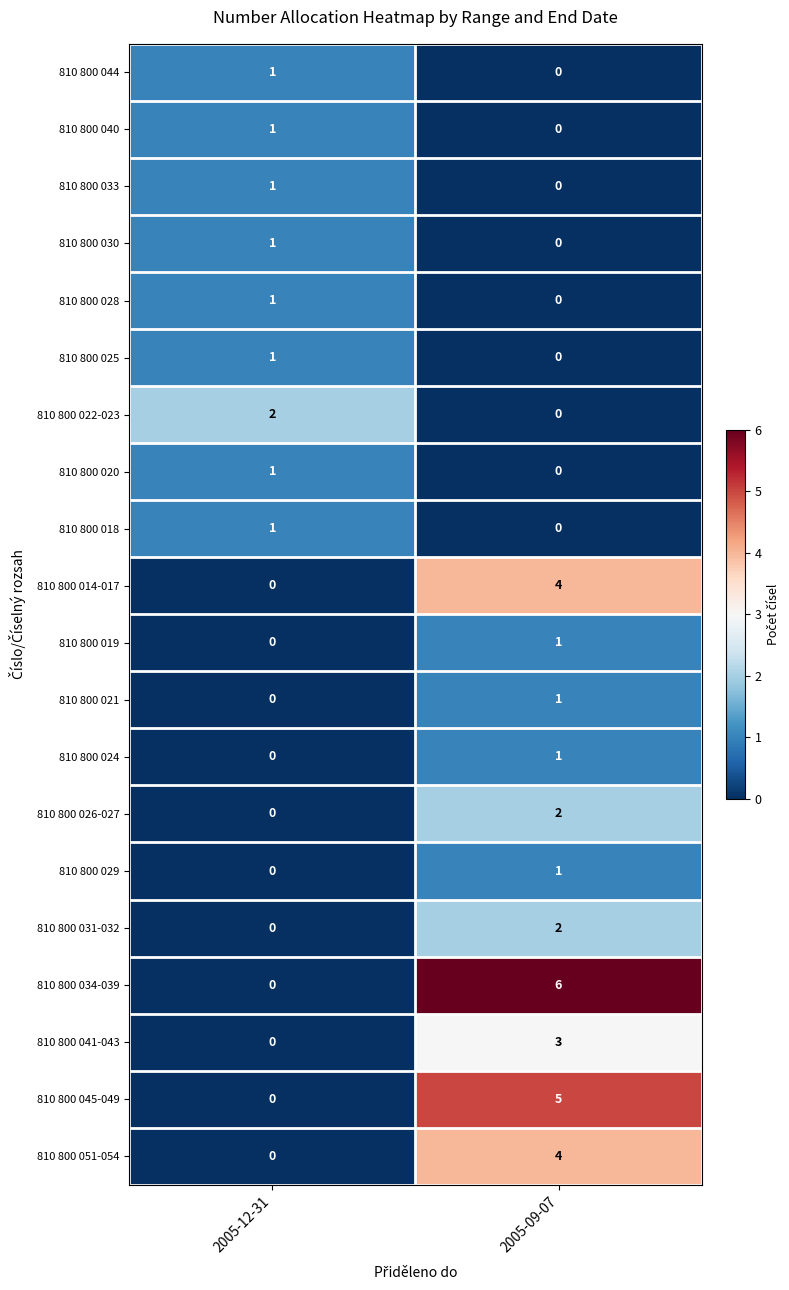

What is the sum of the 810 800 045-049 values at 2005-09-07 and 2005-12-31?

5